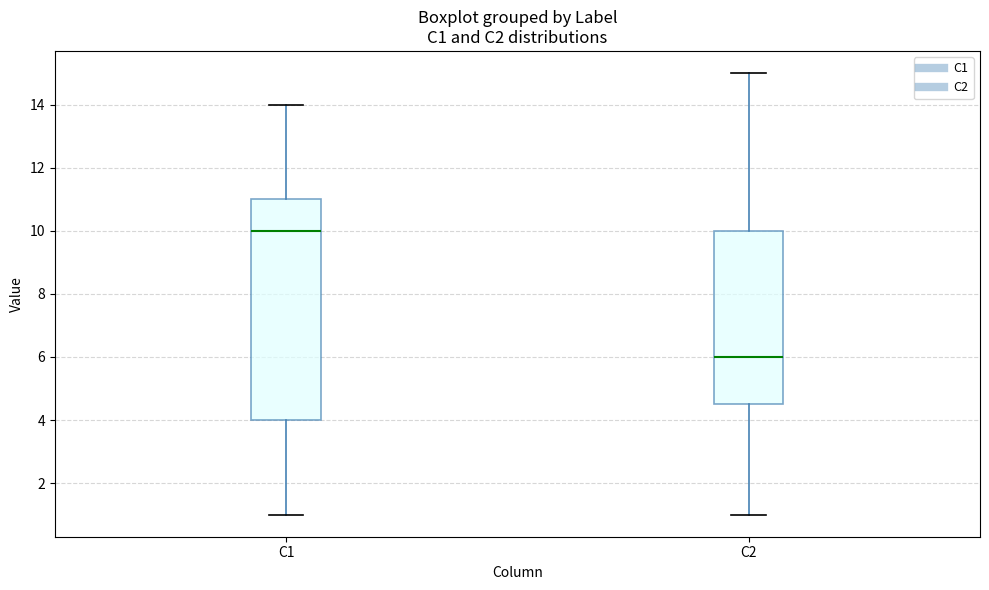

Which box has the lowest median line?

C2